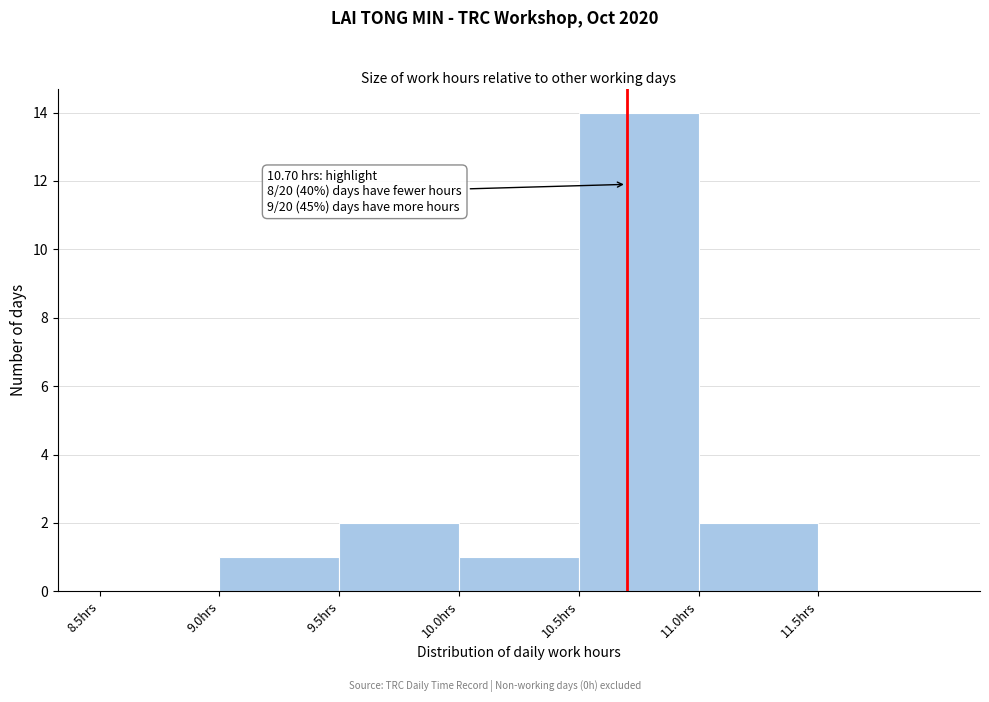

Which range on the x-axis has the tallest bar?

10.5 to 11.0